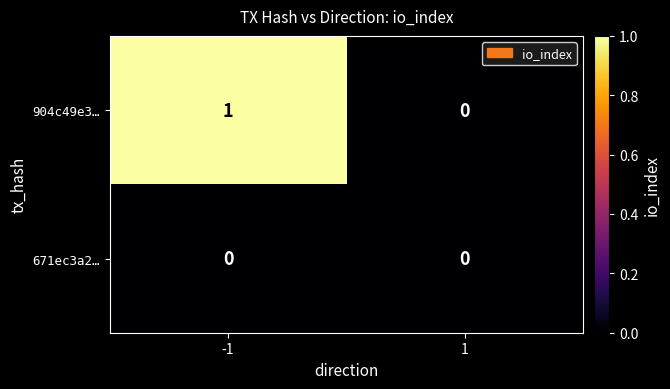

What is the greatest value displayed?

1